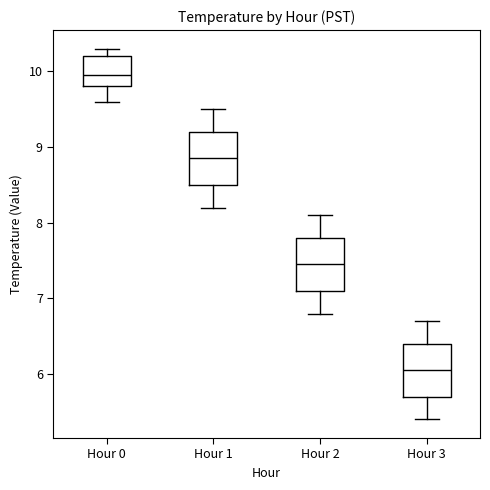

Reading left to right, read every box against the y-axis: the position of its median line, the range the box covers, and the ends of its whiskers. The values are not printed on the chart, so give them approximately, as read against the axis.

Hour 0: median 10.0, box 9.8 to 10.2, whiskers 9.6 to 10.3
Hour 1: median 8.9, box 8.5 to 9.2, whiskers 8.2 to 9.5
Hour 2: median 7.5, box 7.1 to 7.8, whiskers 6.8 to 8.1
Hour 3: median 6.1, box 5.7 to 6.4, whiskers 5.4 to 6.7